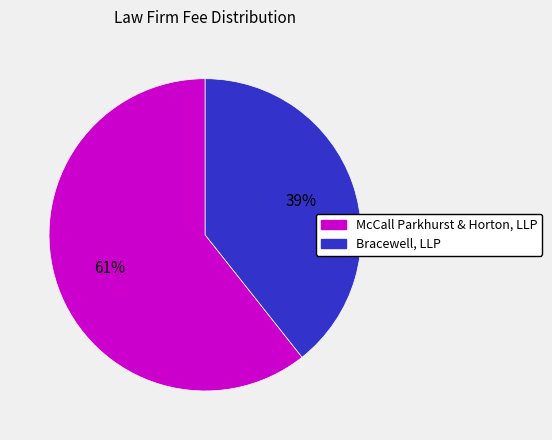

To the nearest percent, what percentage of the pie is McCall Parkhurst & Horton, LLP?

61%